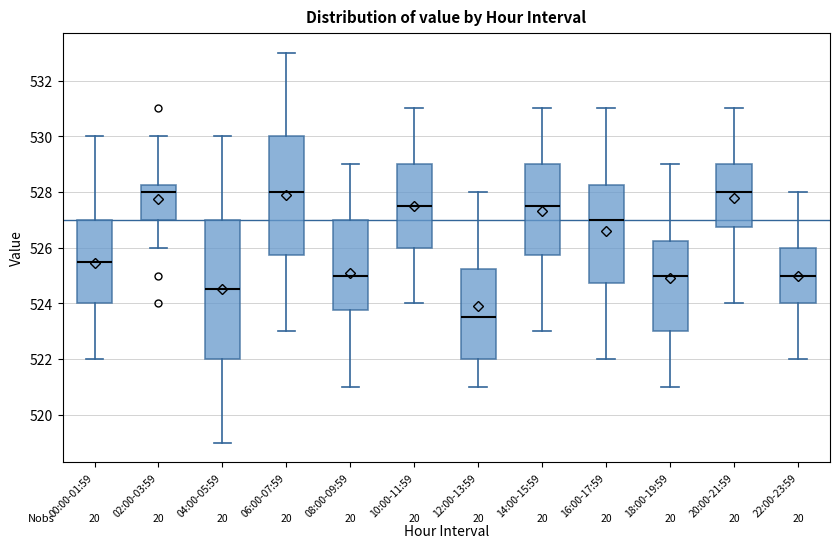

Where does the median line of the box for 10:00-11:59 sit on the y-axis? The values are not printed on the chart, so give them approximately, as read against the axis.

527.6